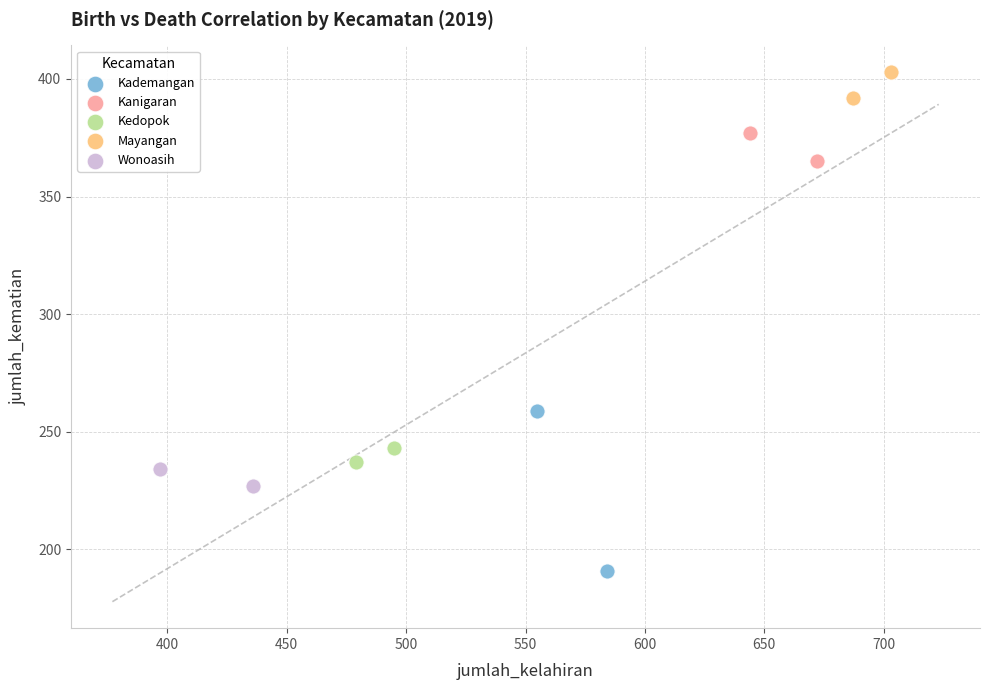

What are all the series names shown in the legend?

Kademangan, Kanigaran, Kedopok, Mayangan, Wonoasih